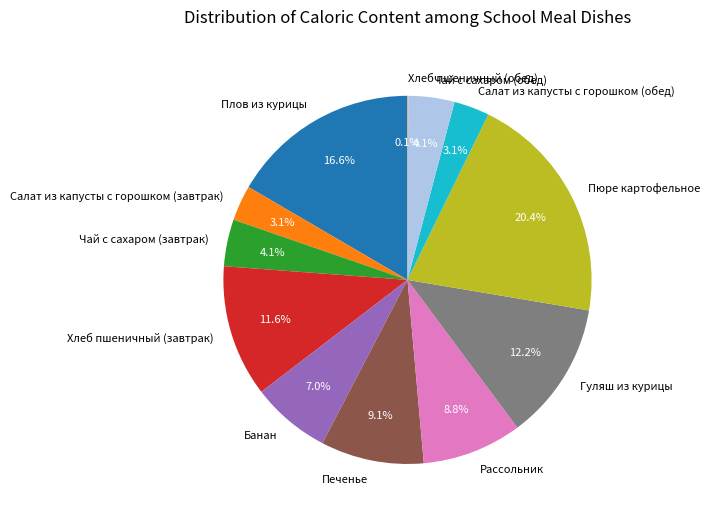

To the nearest percent, what is the difference between the largest and smallest slice percentages?

20%